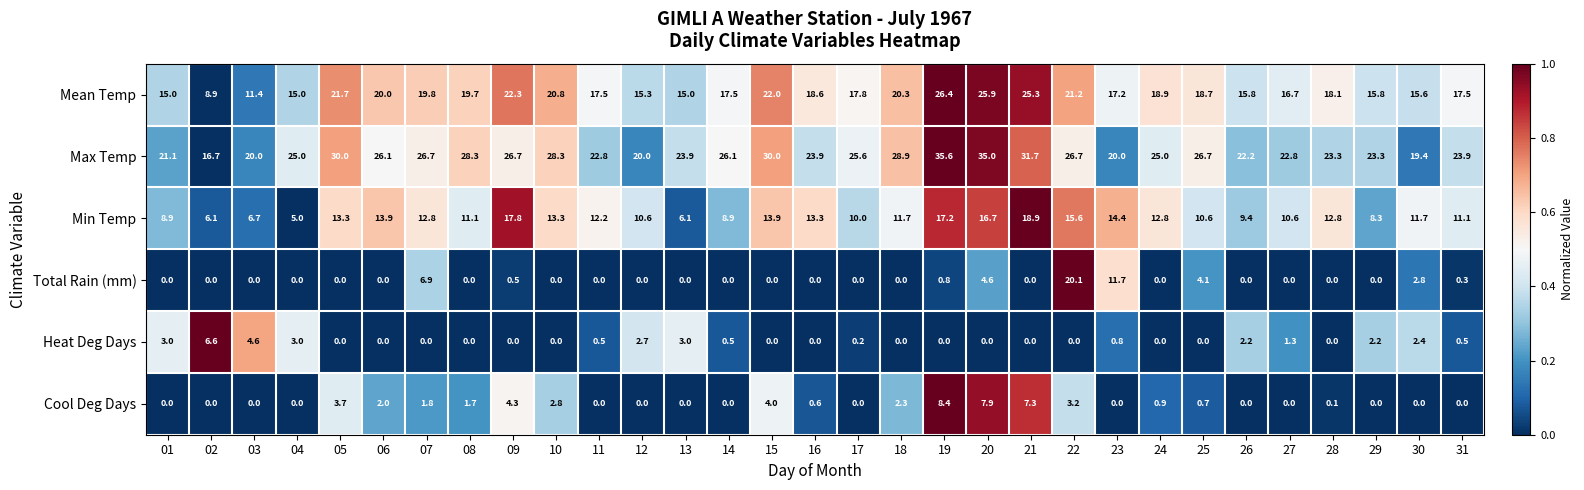

True or false: Heat Deg Days has a value of 0.0 at 05.

True